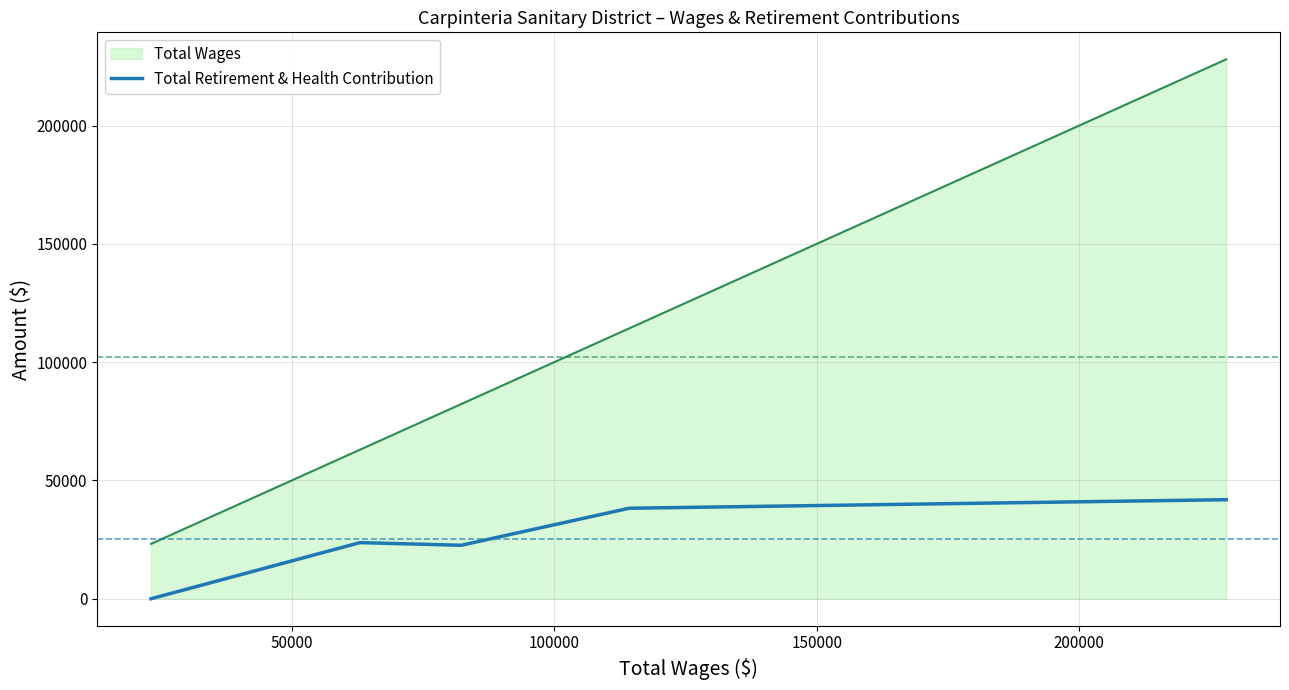

Which series has the largest total across all categories?

Total Wages